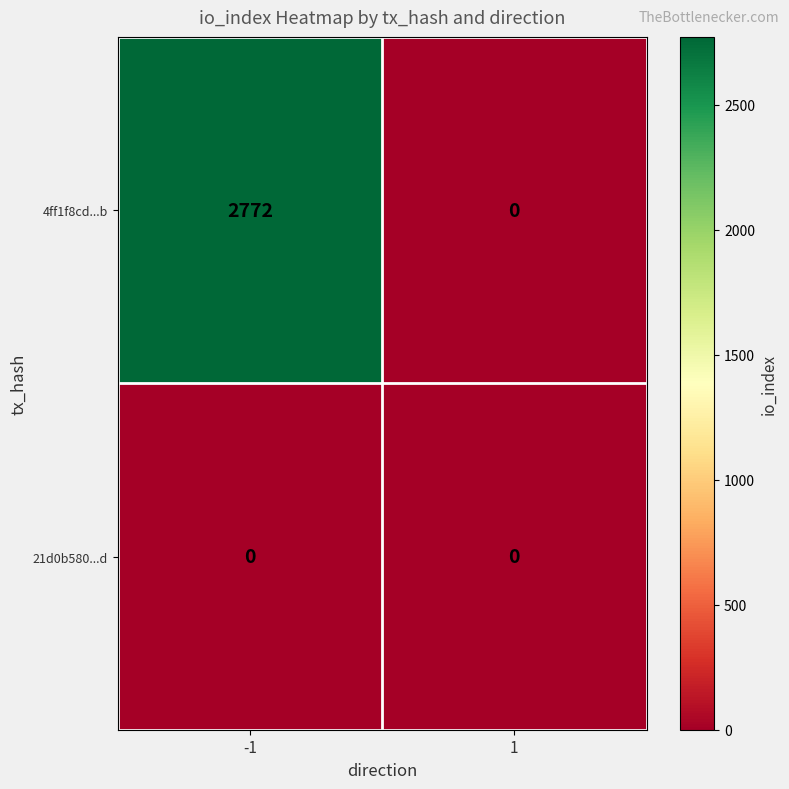

List the series in order of their peak value, highest first.

4ff1f8cd...b, 21d0b580...d